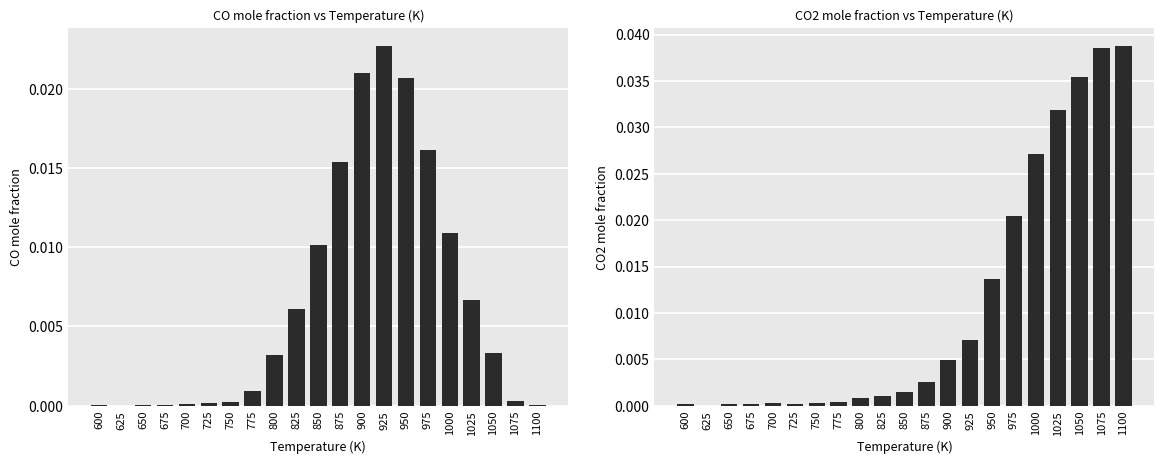

Rank the categories by CO value from lowest to highest.

625, 675, 600, 1100, 650, 700, 725, 750, 1075, 775, 800, 1050, 825, 1025, 850, 1000, 875, 975, 950, 900, 925